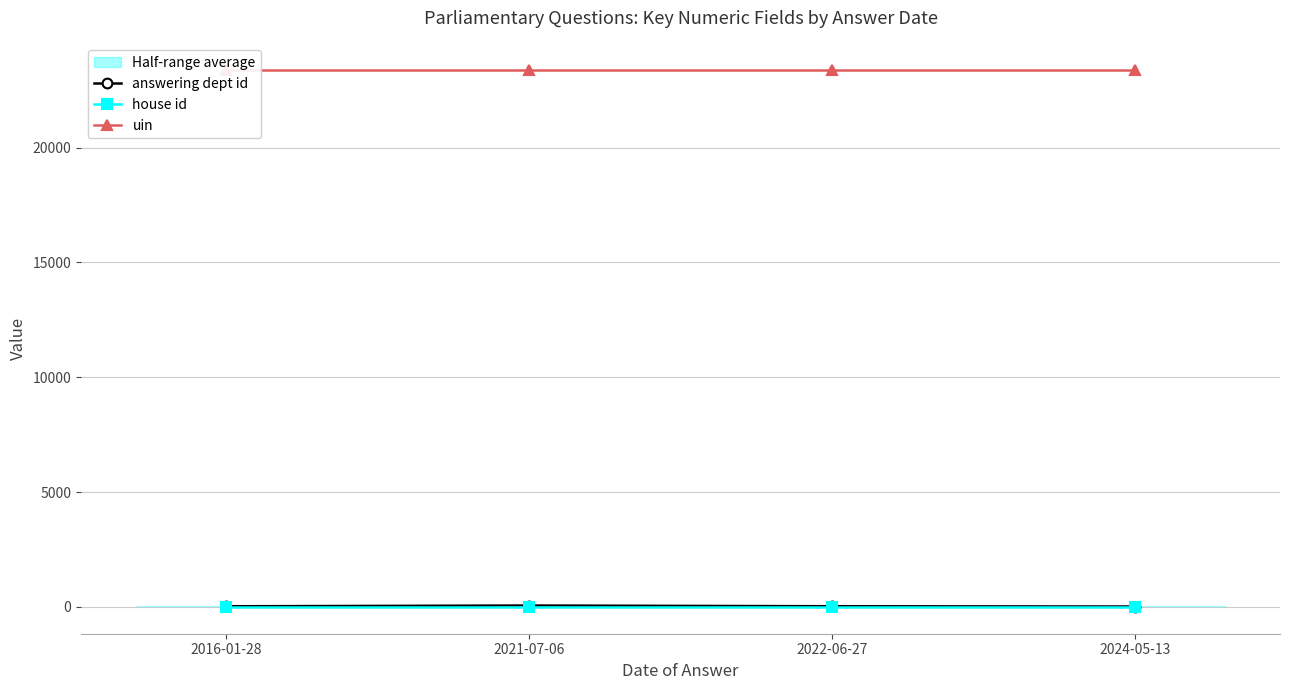

Does the chart display data point markers on the line(s)?

Yes